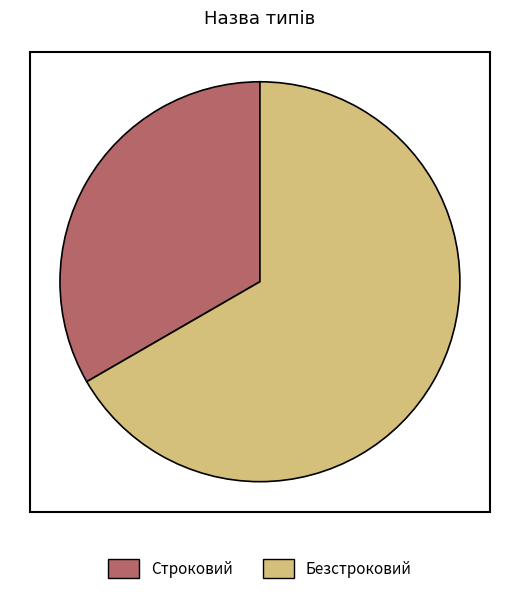

Count the number of slices in the pie.

2